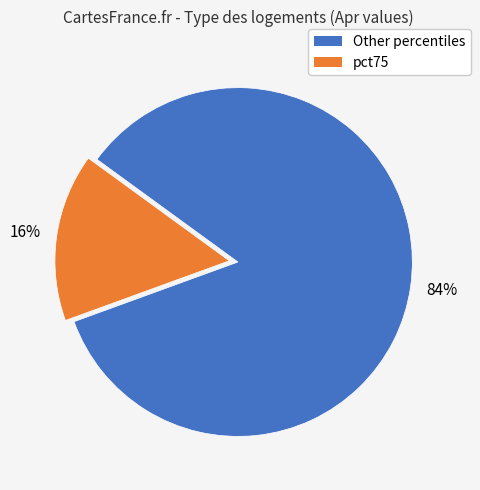

Is there any slice that represents more than half of the pie?

Yes